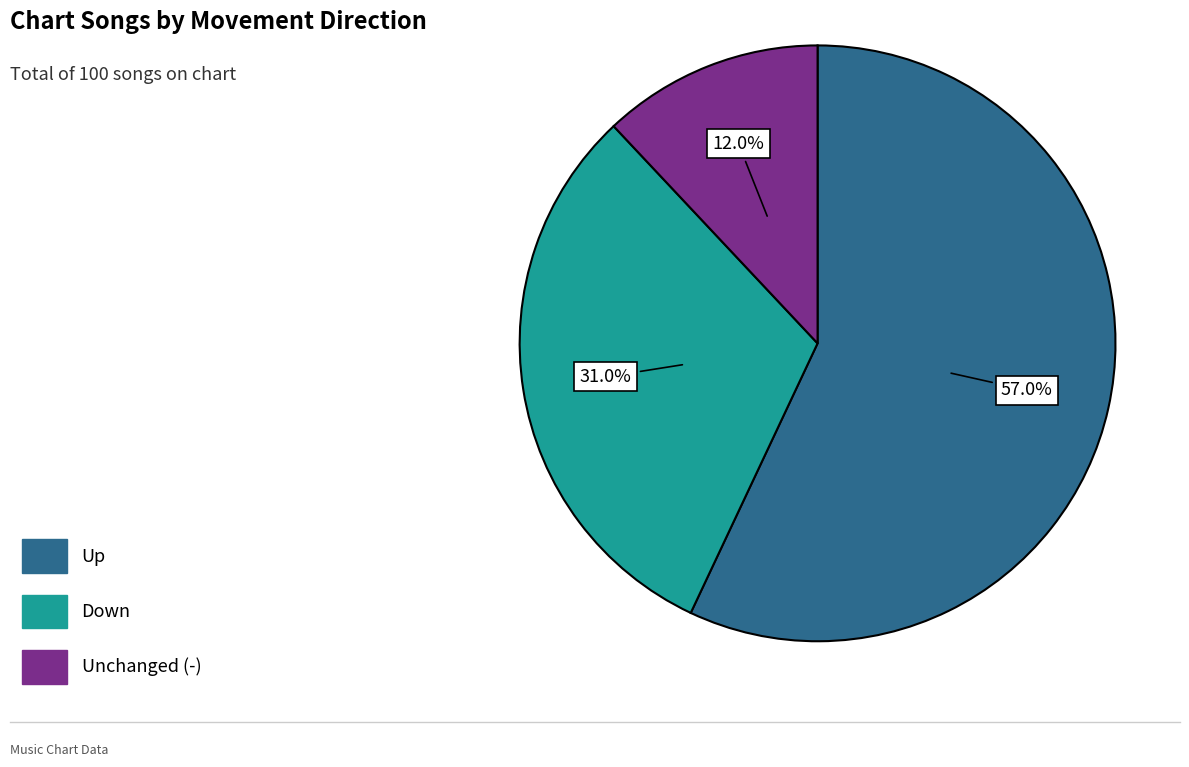

Is there any slice that represents more than half of the pie?

Yes